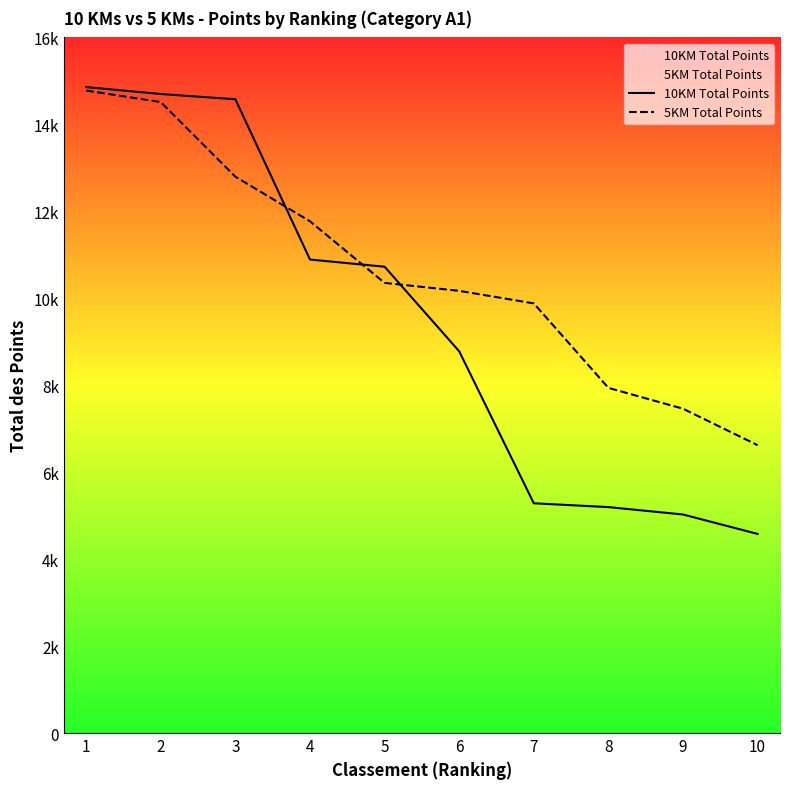

What is the value of the 5KM Total Points point at the 8th from the left?

7939